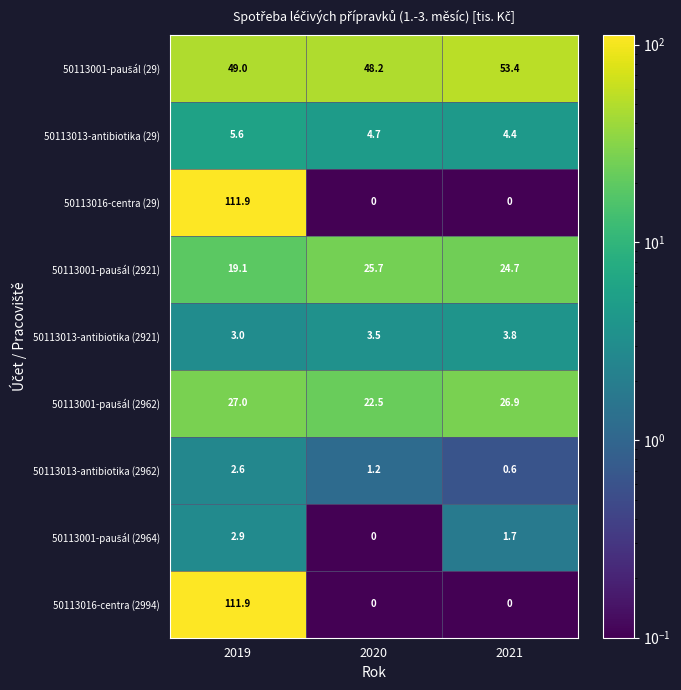

Which label corresponds to the largest value in the chart?

2019